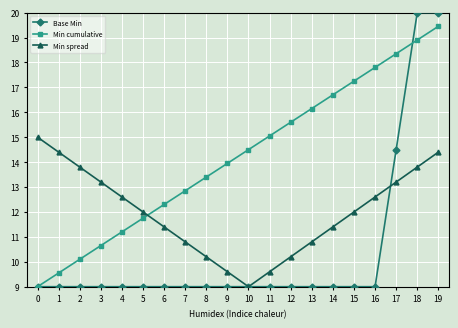

Read the Min cumulative value at 12.

15.6